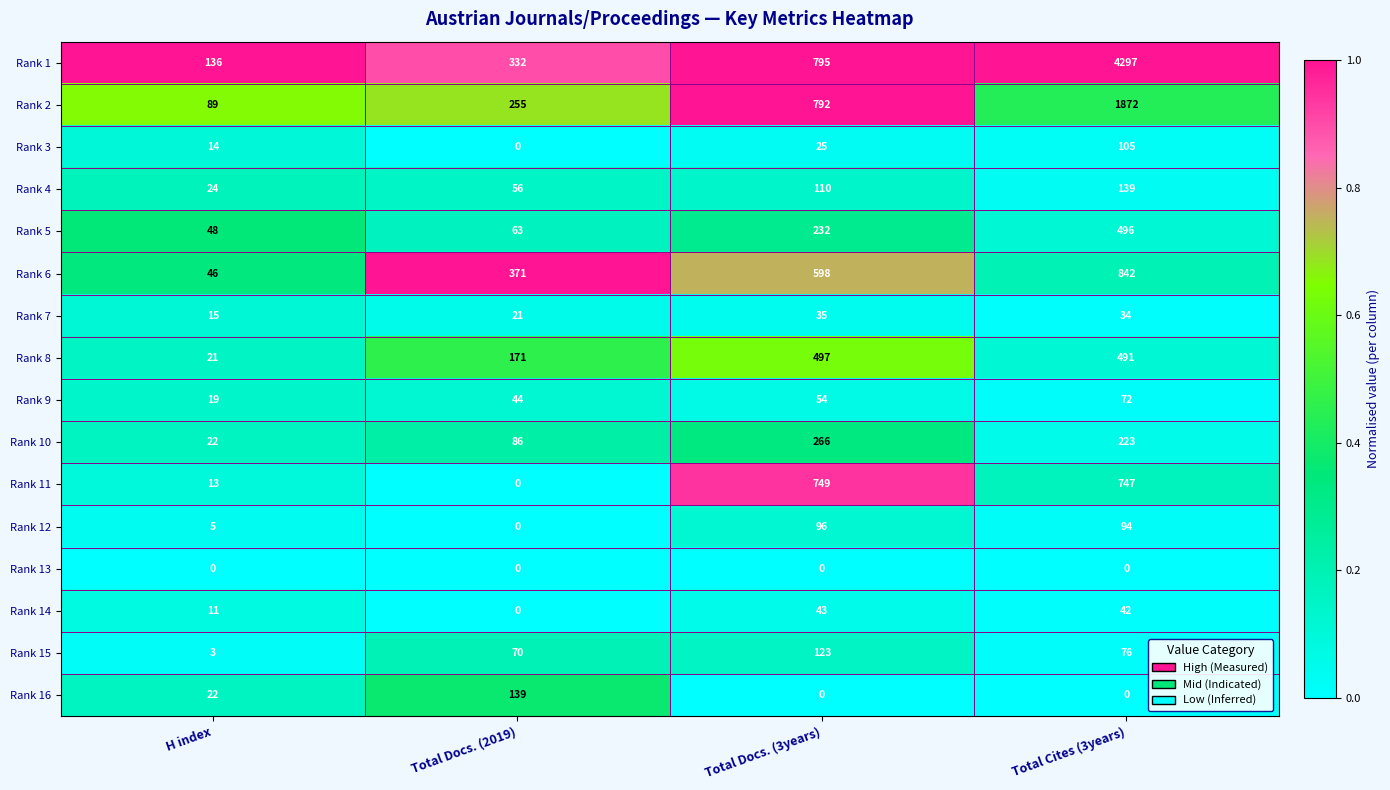

Rank the categories by Rank 11 value from lowest to highest.

Total Docs. (2019), H index, Total Cites (3years), Total Docs. (3years)